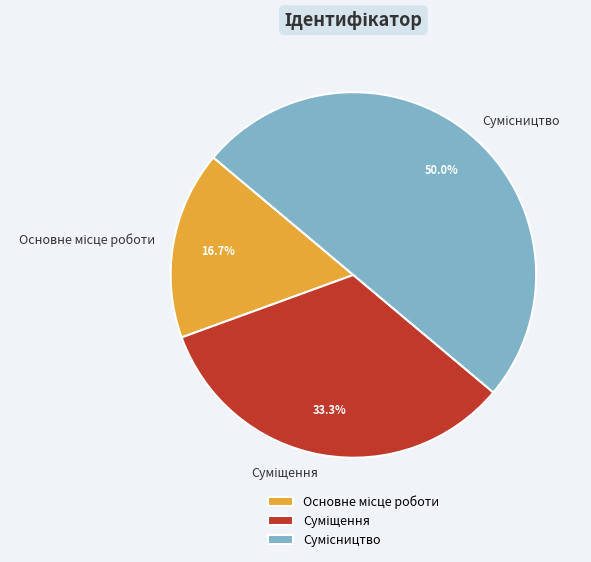

Rank the categories by value from highest to lowest.

Сумісництво, Суміщення, Основне місце роботи